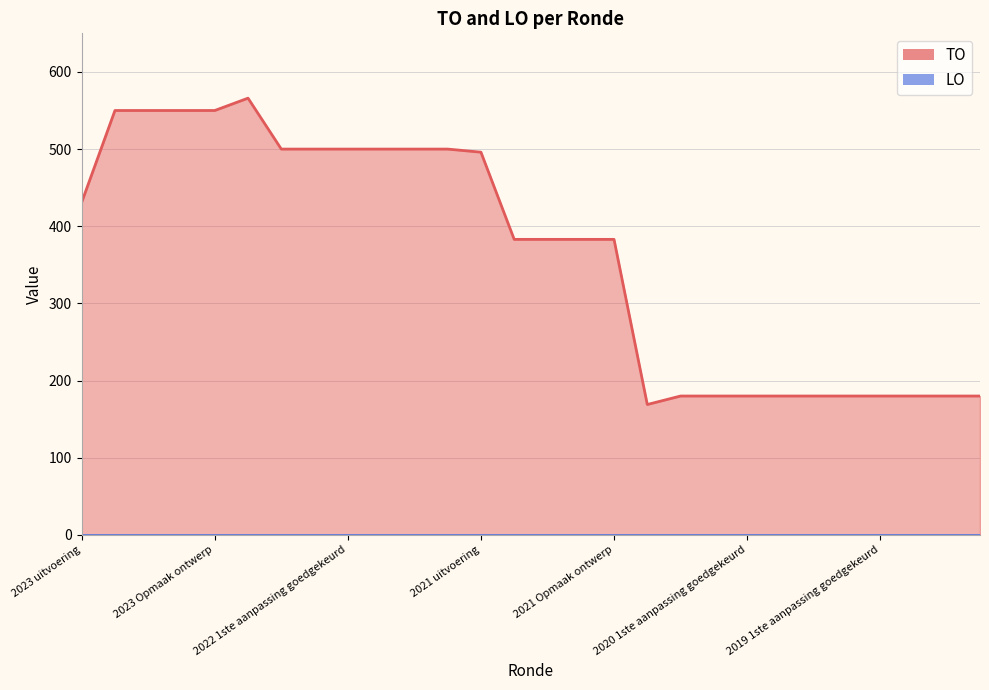

What is the difference between the values at 2020 2de aanpassing goedgekeurd and 2020 uitvoering?

11